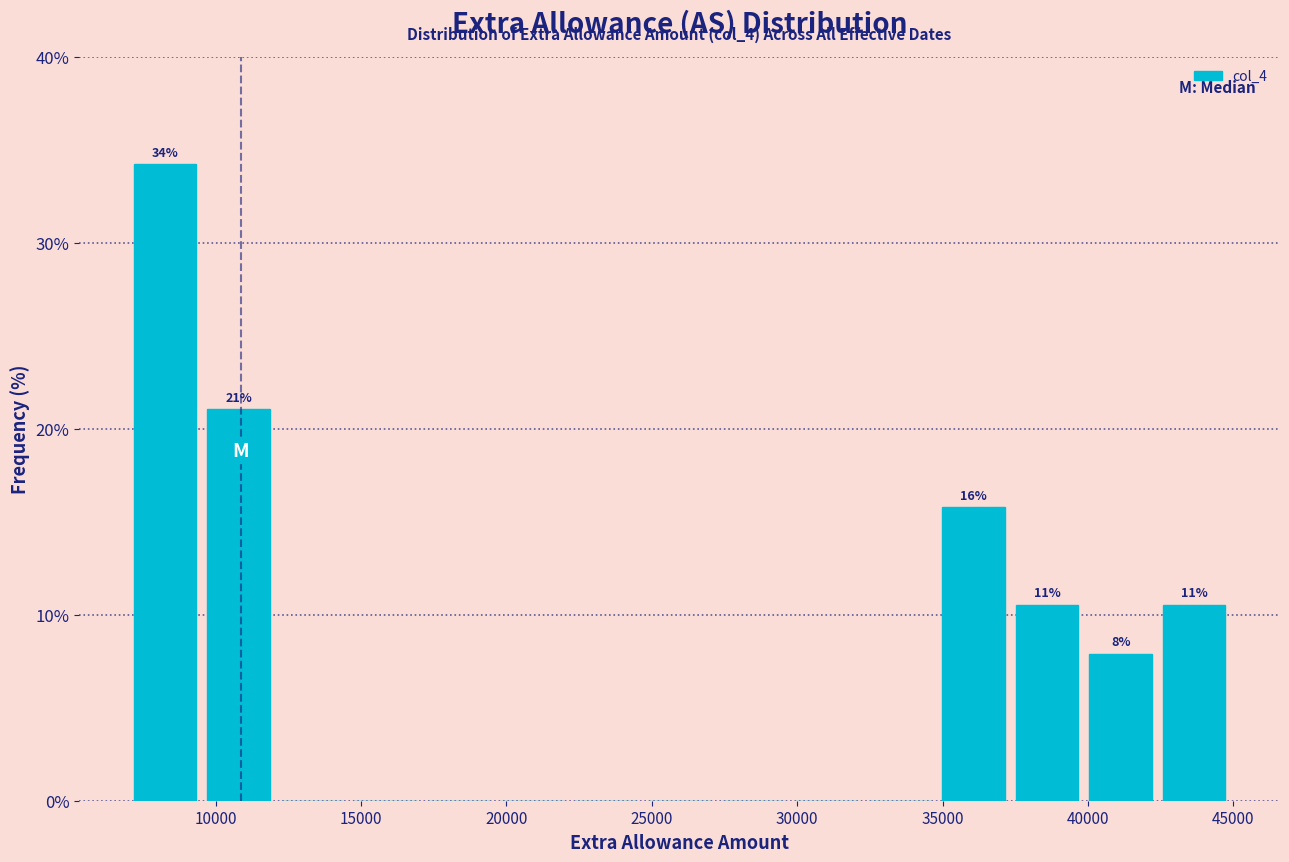

Over which range of the x-axis is the bar tallest?

7000 to 9500